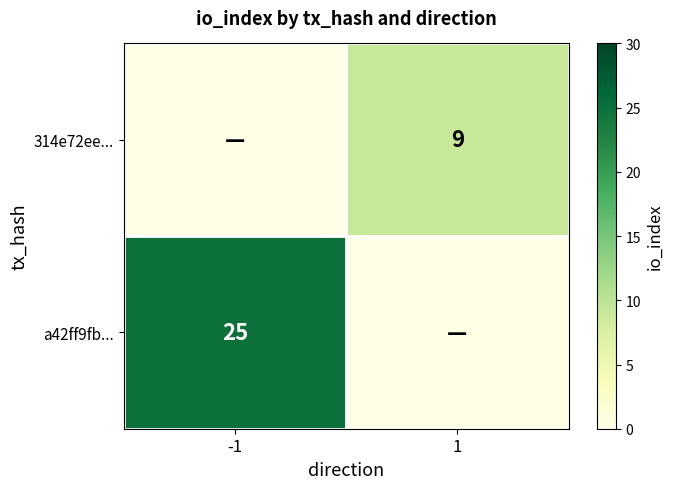

Is the value of 314e72ee... at 1 greater than the value of a42ff9fb... at -1?

No